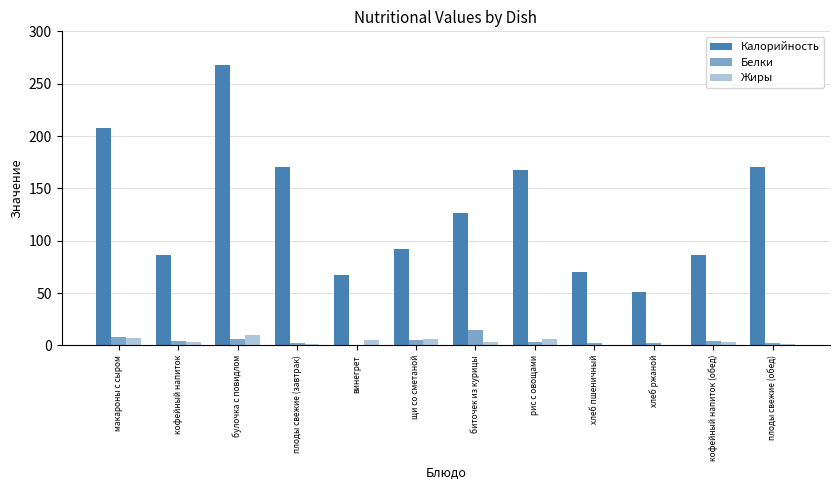

At which category is the sum across all series the highest?

булочка с повидлом